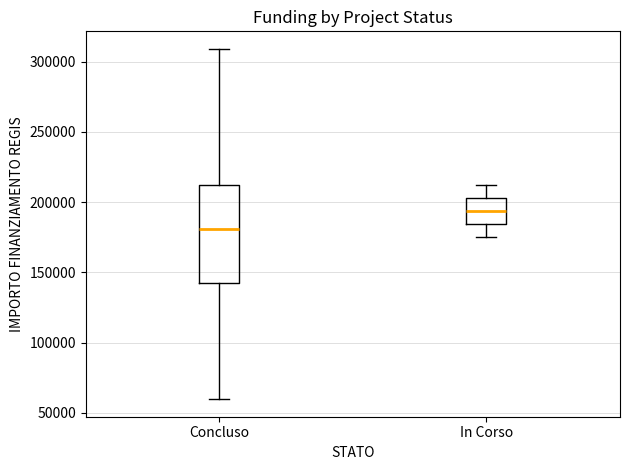

Which box has the highest median line?

In Corso